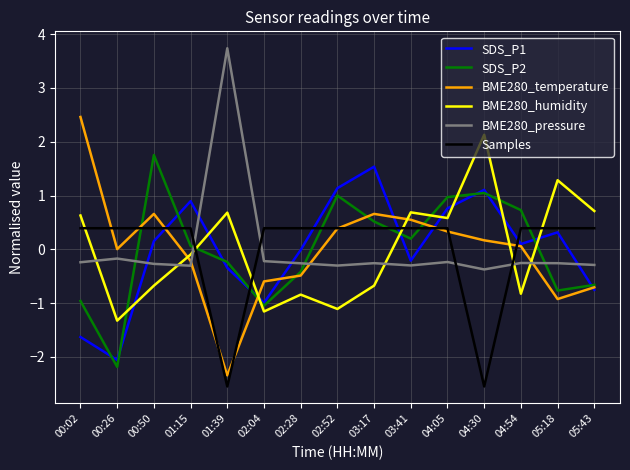

At how many categories does at least one series exceed 2?

3